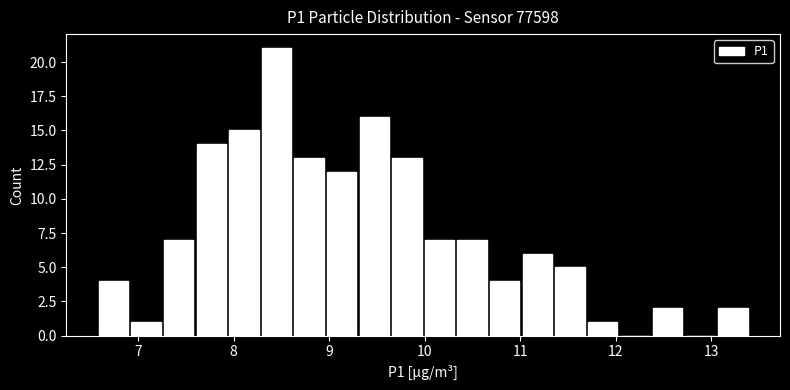

Around what value on the x-axis is the tallest bar? Give the approximate position of its centre, as read against the axis.

8.4